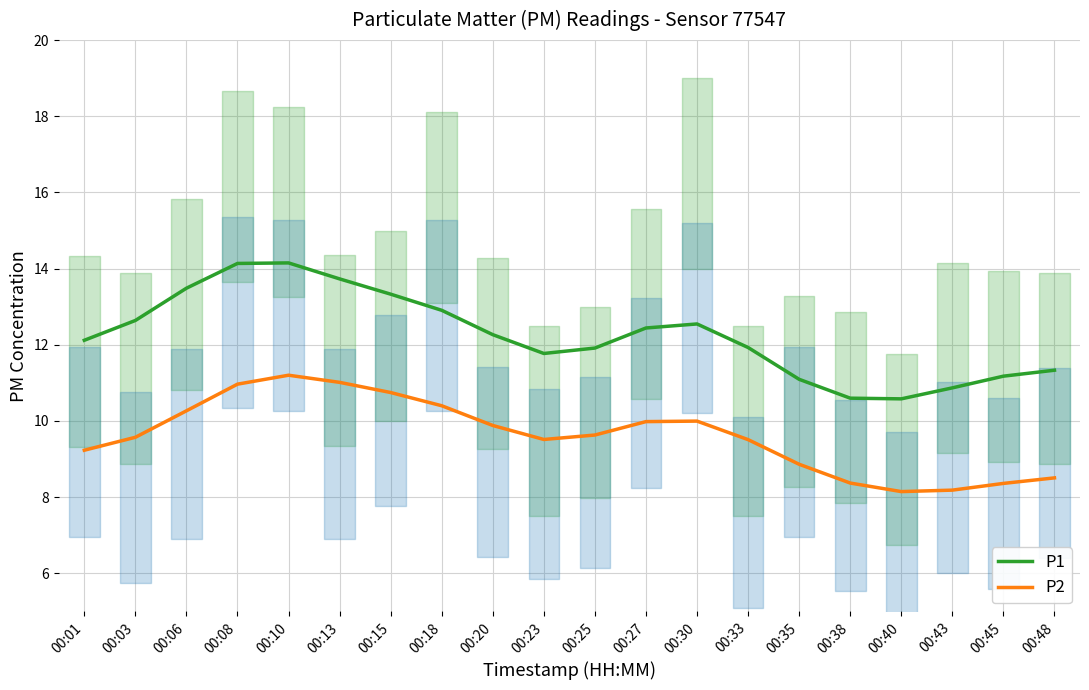

List the series in order of their peak value, lowest first.

P2, P1